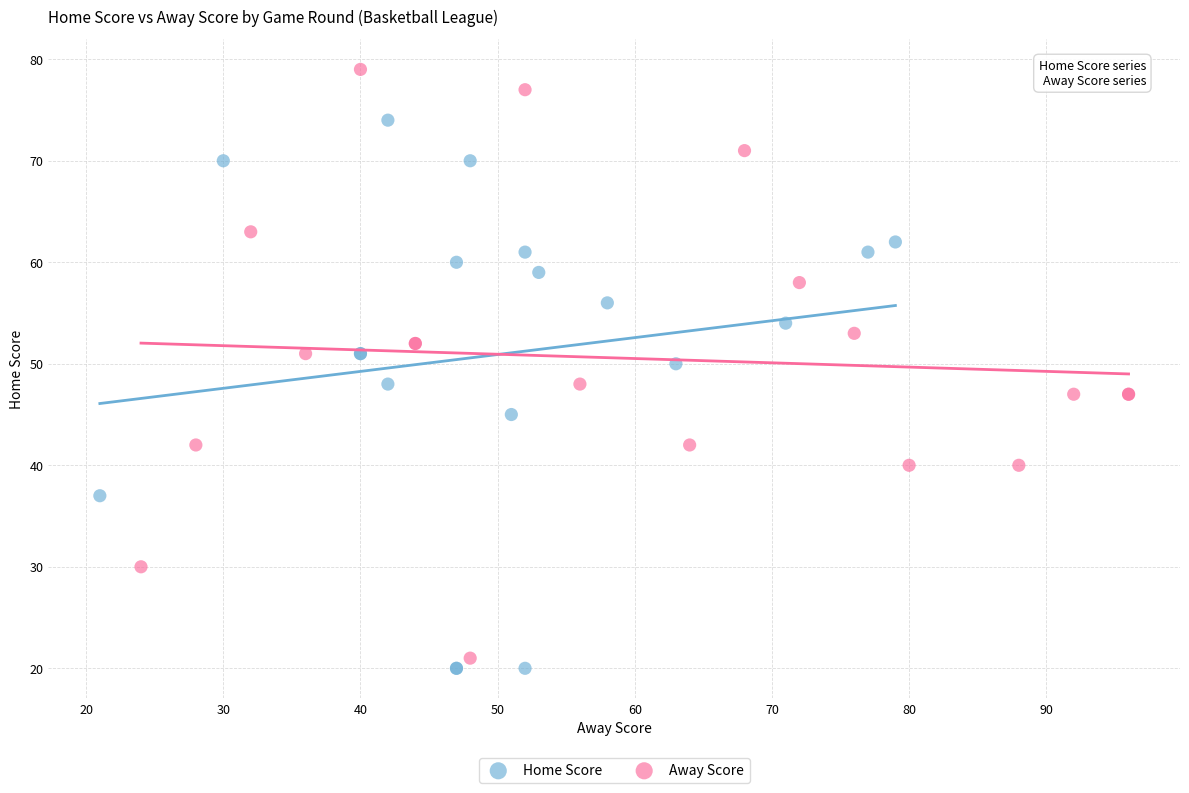

Which series reaches the maximum Y coordinate?

Away Score